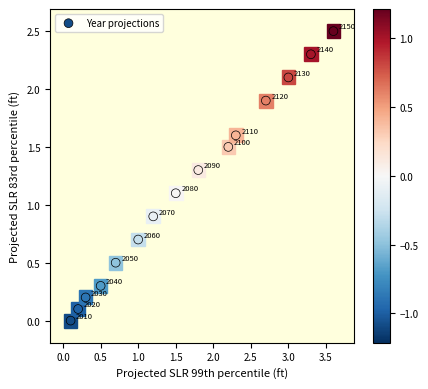

What is the range of Y values (max minus min)?

2.5